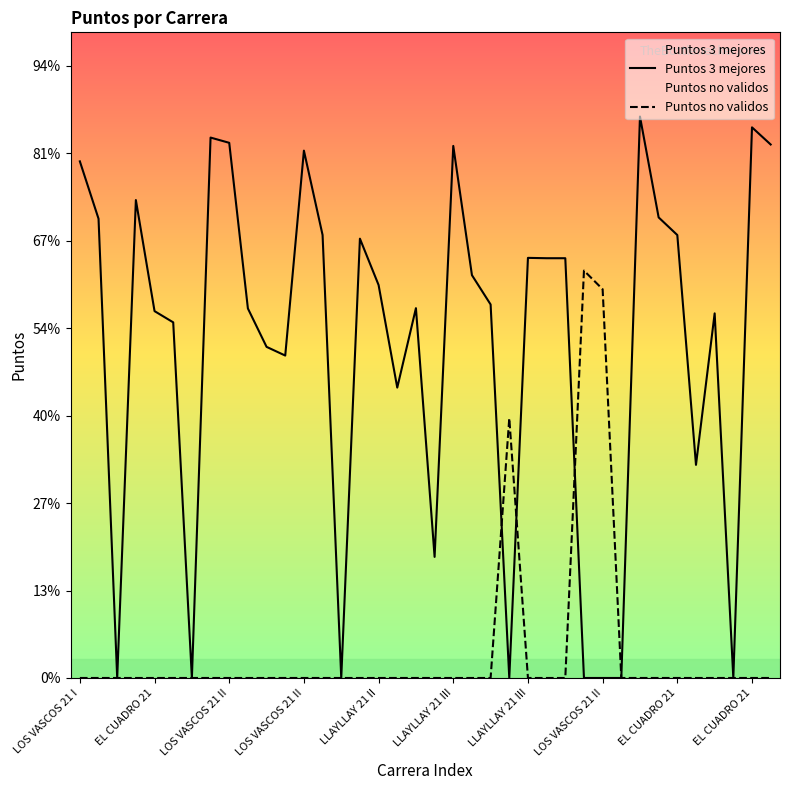

Reading right to left, list all the values displayed in this chart.

Puntos 3 mejores: 305.0	314.8	0.0	208.5	121.8	253.2	263.3	321.0	0.0	0.0	0.0	240.0	240.0	240.2	0.0	213.6	230.3	304.2	69.2	211.4	166.0	224.7	251.2	0.0	253.3	301.5	184.3	189.3	211.3	306.0	309.0	0.0	203.3	209.8	273.2	0.0	262.6	295.4
Puntos no validos: 0.0	0.0	0.0	0.0	0.0	0.0	0.0	0.0	0.0	222.3	232.9	0.0	0.0	0.0	148.5	0.0	0.0	0.0	0.0	0.0	0.0	0.0	0.0	0.0	0.0	0.0	0.0	0.0	0.0	0.0	0.0	0.0	0.0	0.0	0.0	0.0	0.0	0.0